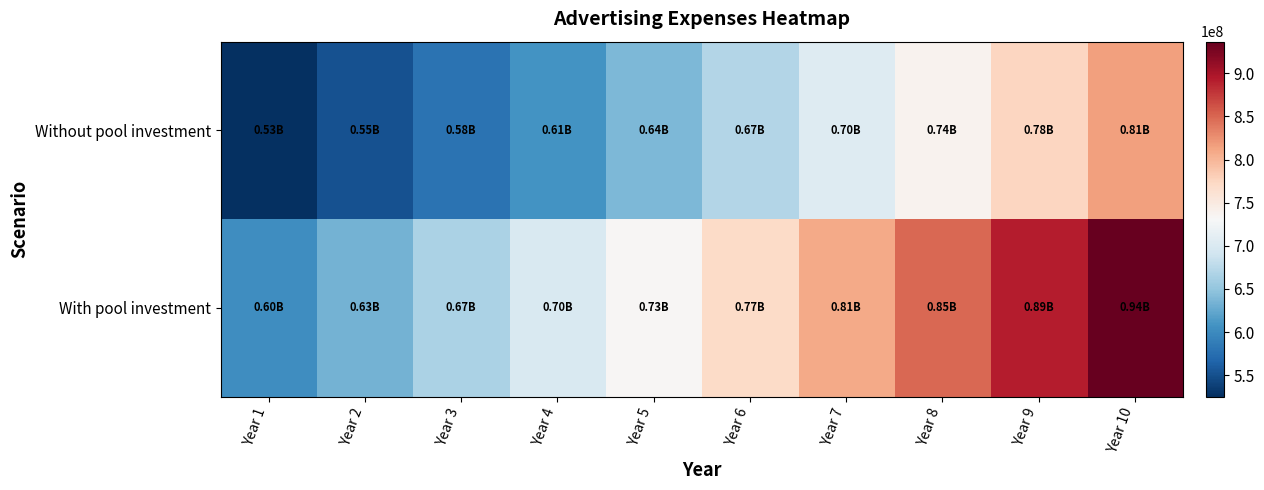

List the series in order of their peak value, highest first.

With pool investment, Without pool investment